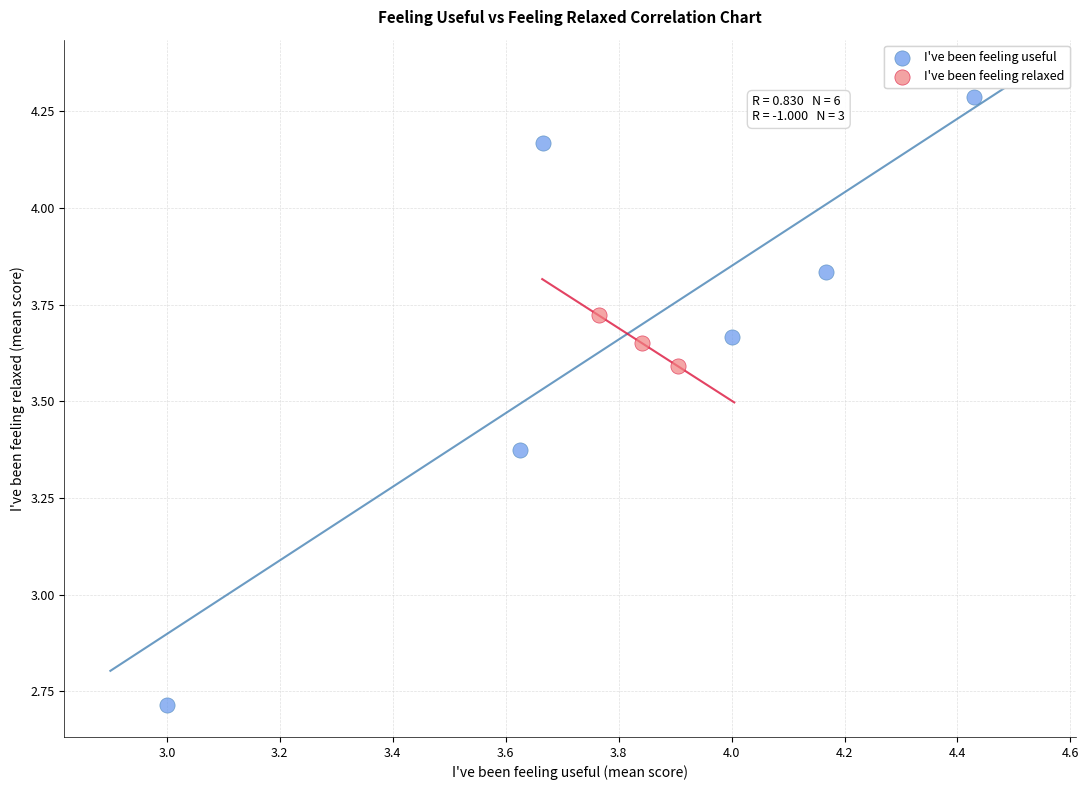

What are all the series names shown in the legend?

I've been feeling useful, I've been feeling relaxed